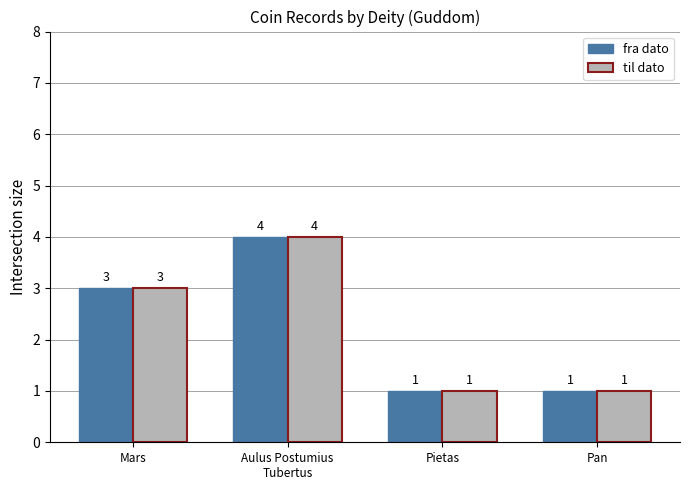

What position from the left is Pietas?

3